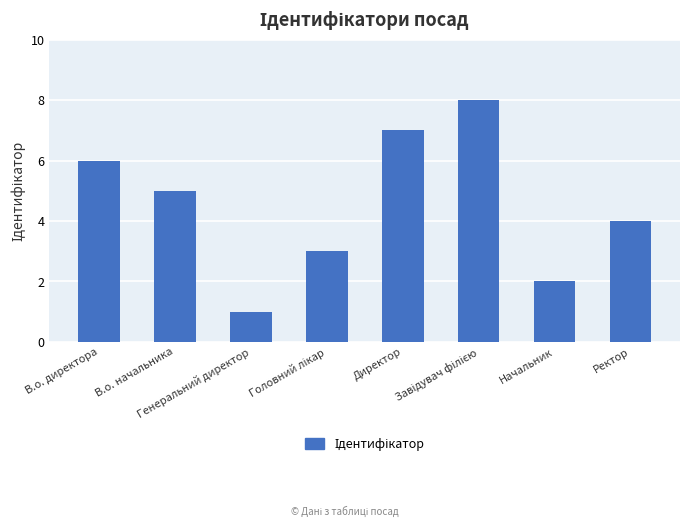

Reading left to right, what are all the values shown in this chart?

6	5	1	3	7	8	2	4